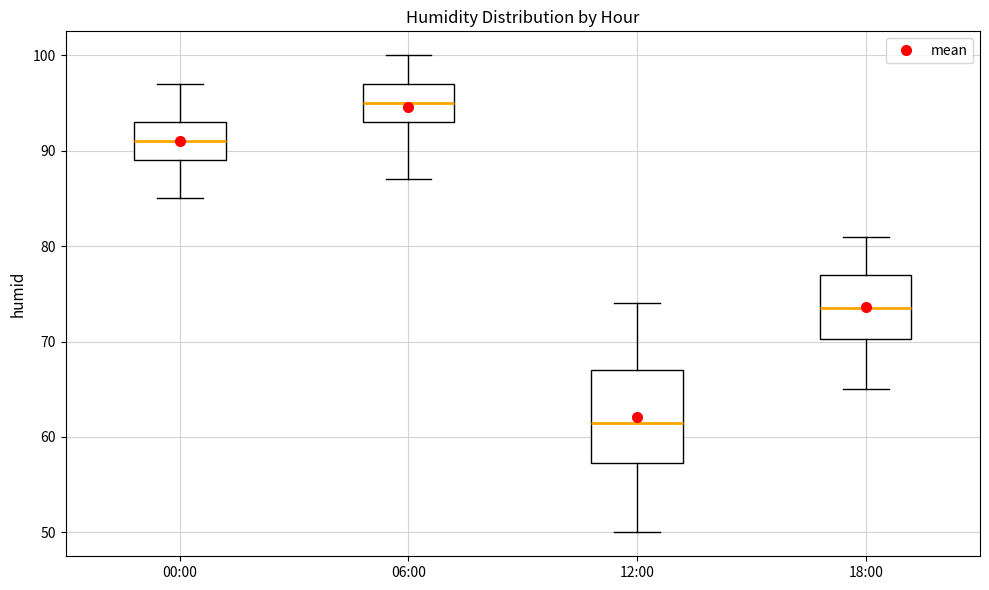

Comparing the boxes themselves (not the whiskers), which one is the tallest?

12:00